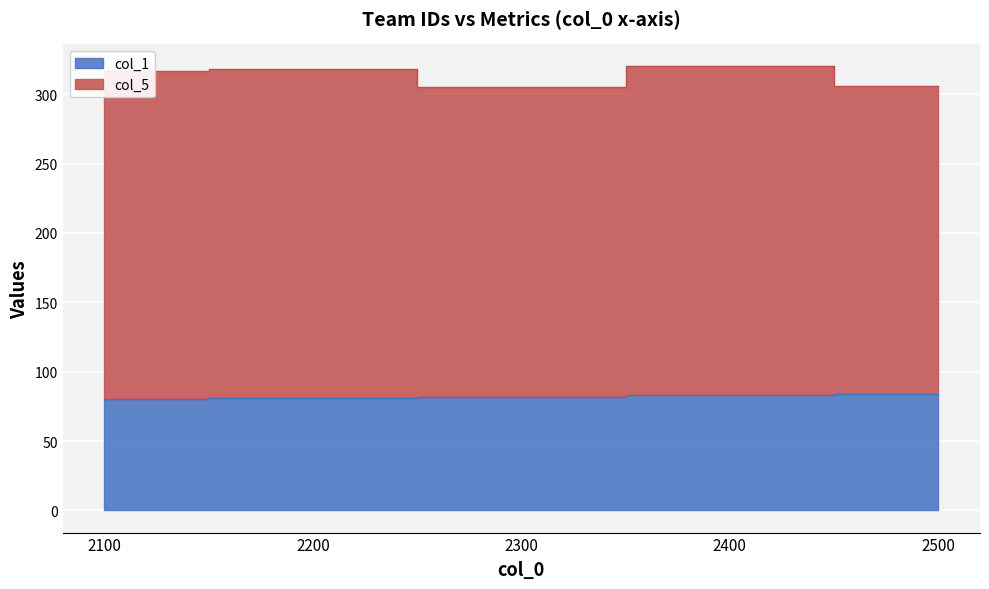

What is the value of the col_1 point at the 4th from the left?

83